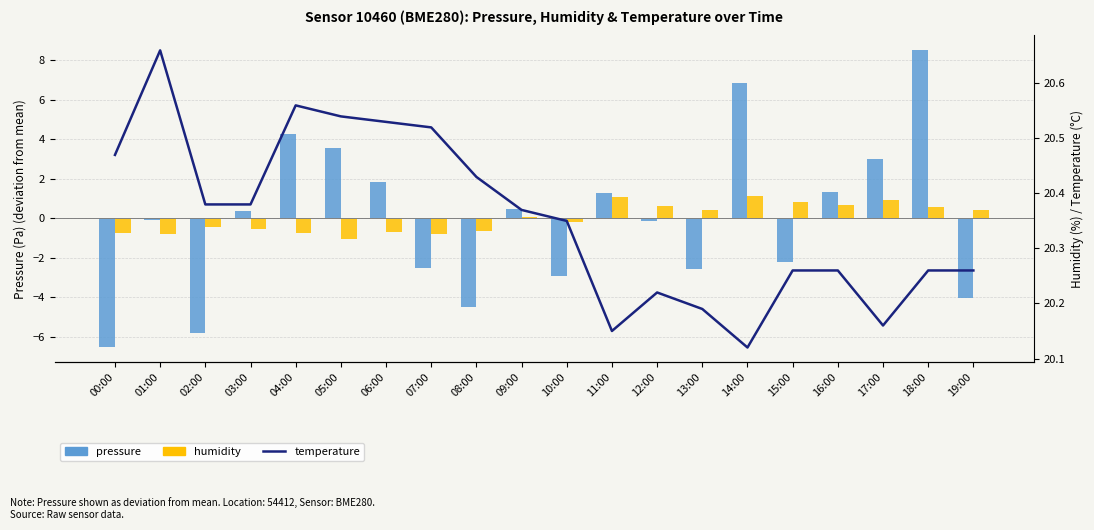

Reading left to right, extract all data points from this chart.

pressure: 00:00=-6.6	01:00=-0.1	02:00=-5.8	03:00=0.3	04:00=4.3	05:00=3.5	06:00=1.8	07:00=-2.5	08:00=-4.5	09:00=0.5	10:00=-2.9	11:00=1.3	12:00=-0.2	13:00=-2.6	14:00=6.8	15:00=-2.2	16:00=1.3	17:00=3.0	18:00=8.5	19:00=-4.1
humidity: 00:00=-0.7	01:00=-0.8	02:00=-0.5	03:00=-0.6	04:00=-0.8	05:00=-1.0	06:00=-0.7	07:00=-0.8	08:00=-0.6	09:00=0.0	10:00=-0.2	11:00=1.1	12:00=0.6	13:00=0.4	14:00=1.1	15:00=0.8	16:00=0.7	17:00=0.9	18:00=0.5	19:00=0.4
temperature: 00:00=20.5	01:00=20.7	02:00=20.4	03:00=20.4	04:00=20.6	05:00=20.5	06:00=20.5	07:00=20.5	08:00=20.4	09:00=20.4	10:00=20.4	11:00=20.1	12:00=20.2	13:00=20.2	14:00=20.1	15:00=20.3	16:00=20.3	17:00=20.2	18:00=20.3	19:00=20.3